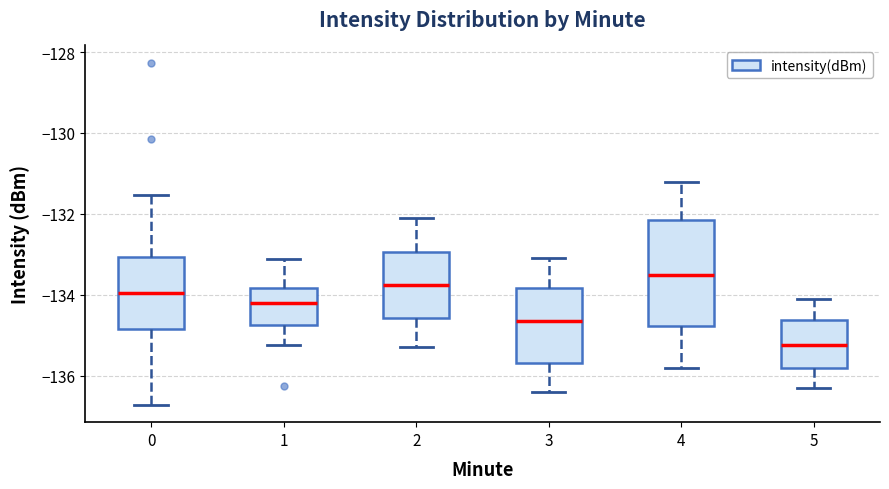

Reading left to right, read every box against the y-axis: the position of its median line, the range the box covers, and the ends of its whiskers. The values are not printed on the chart, so give them approximately, as read against the axis.

0: median -134.0, box -134.8 to -133.0, whiskers -136.8 to -131.6
1: median -134.2, box -134.8 to -133.8, whiskers -135.2 to -133.2
2: median -133.8, box -134.6 to -133.0, whiskers -135.2 to -132.0
3: median -134.6, box -135.6 to -133.8, whiskers -136.4 to -133.0
4: median -133.4, box -134.8 to -132.2, whiskers -135.8 to -131.2
5: median -135.2, box -135.8 to -134.6, whiskers -136.2 to -134.0